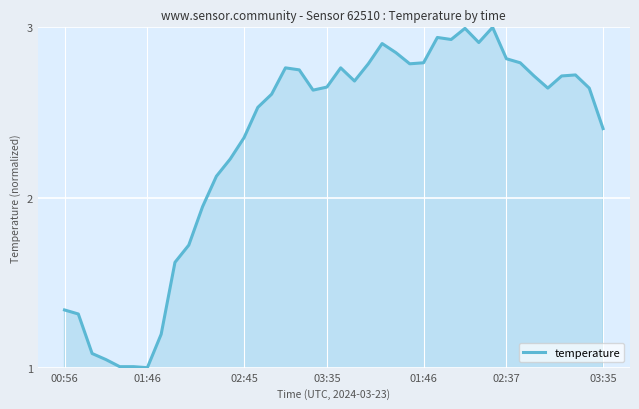

What is the maximum value shown in the chart?

3.0